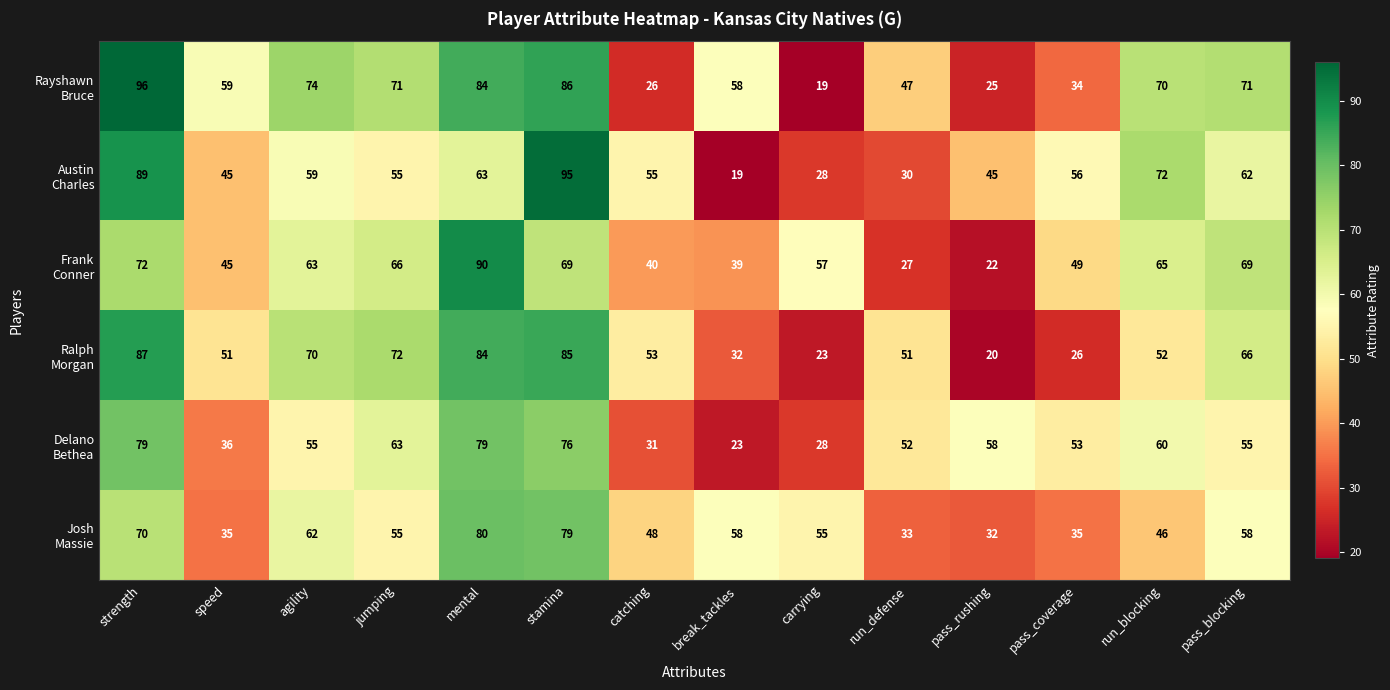

At how many categories does at least one series exceed 76?

3